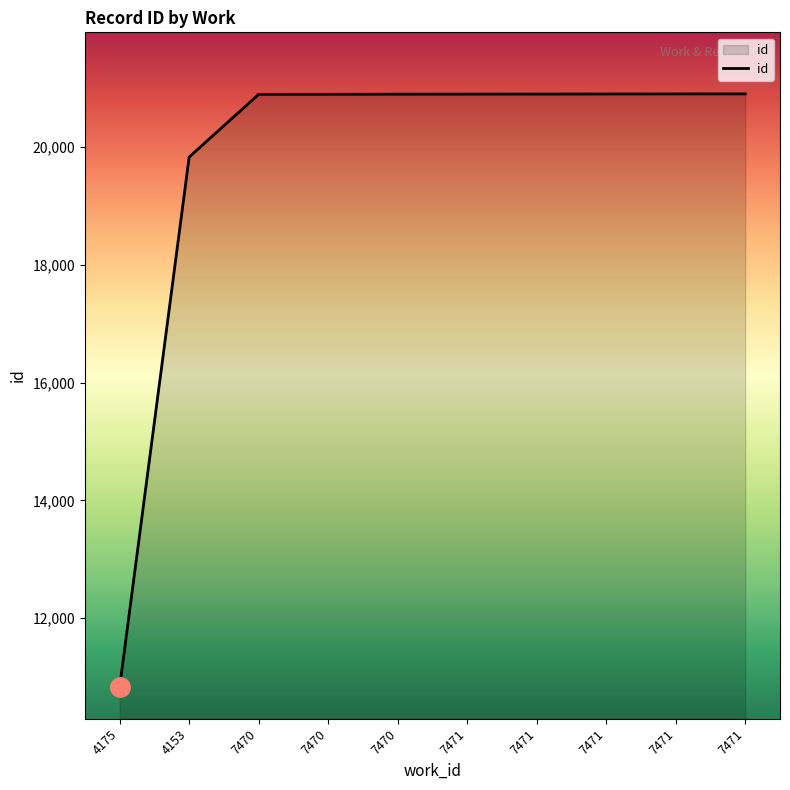

How many lines are shown in the chart?

1